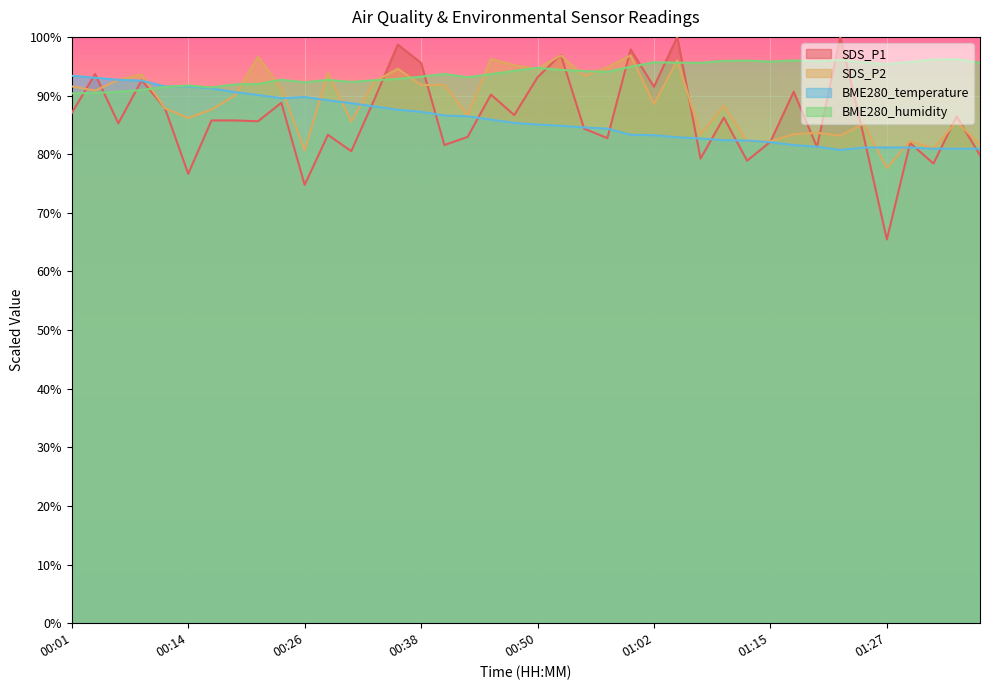

How many values in the SDS_P2 series exceed 90?

19